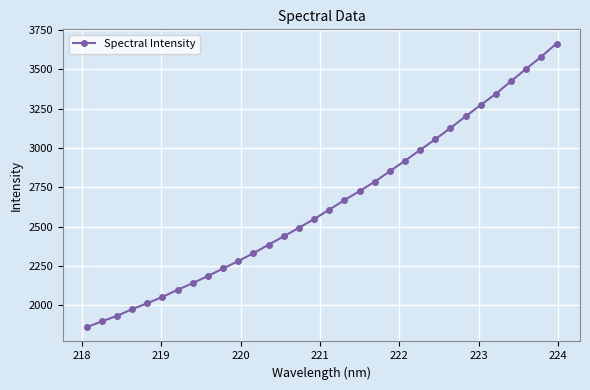

What is the value of the 9th point from the left?

2185.1